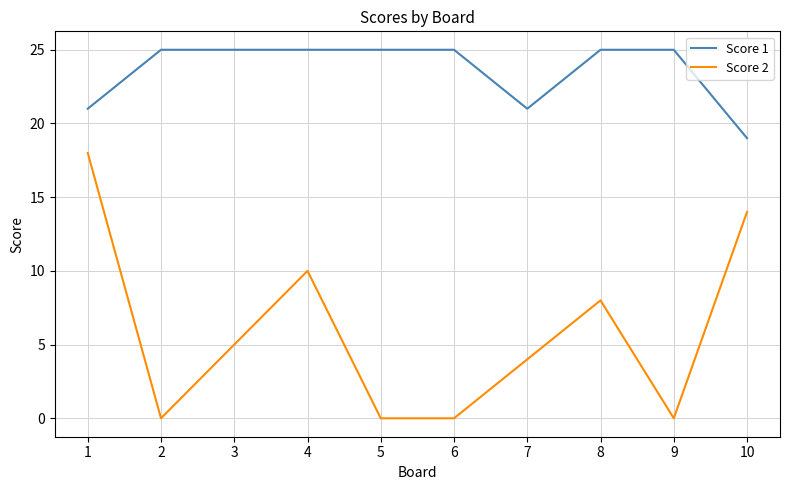

What is the sum of the Score 1 values at 6 and 10?

44